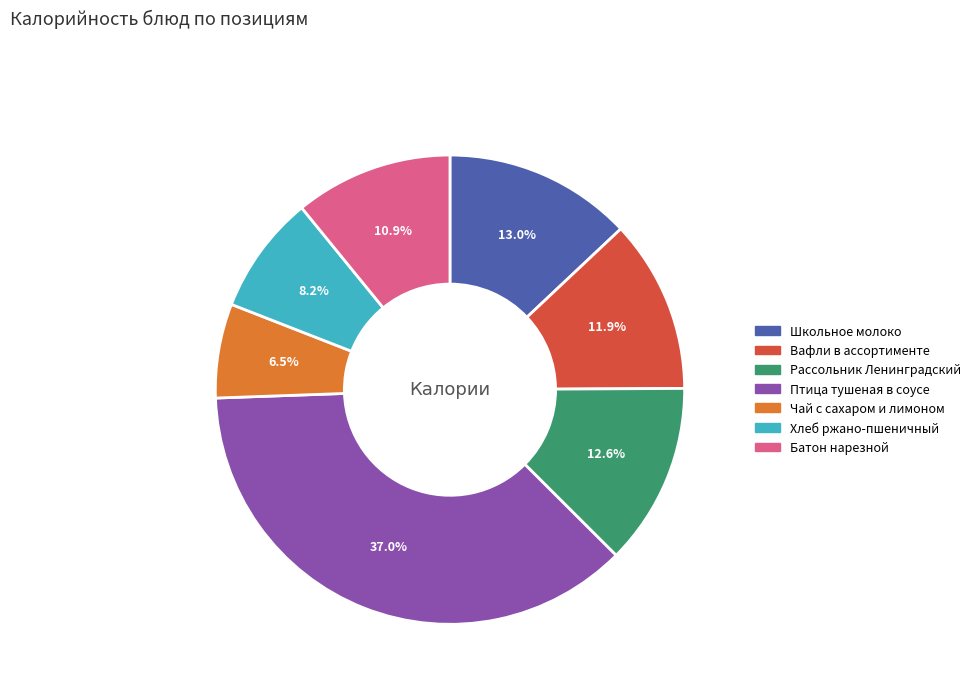

Which slice is the largest?

Птица тушеная в соусе